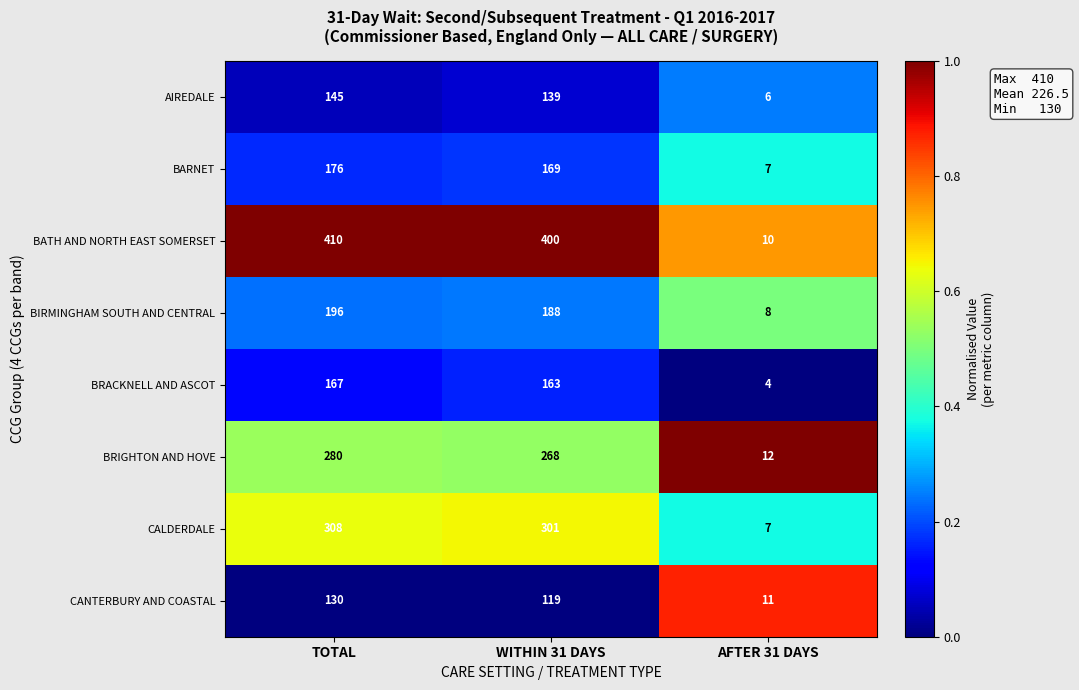

What is the maximum value shown in the chart?

410